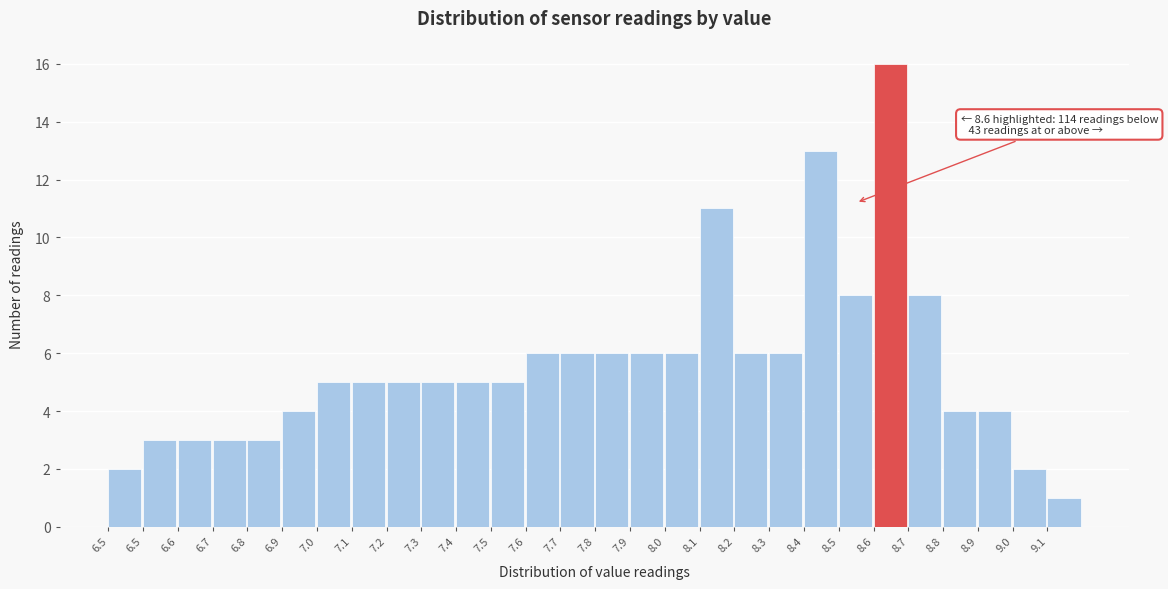

How many bars are there in total?

28